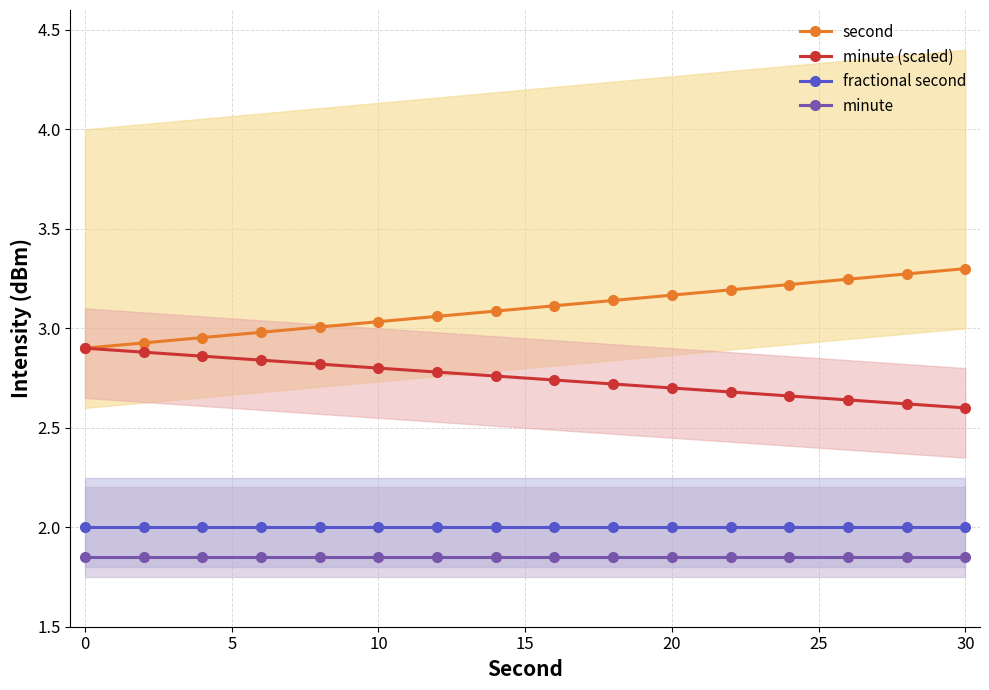

True or false: fractional second and minute (scaled) intersect in this chart.

False